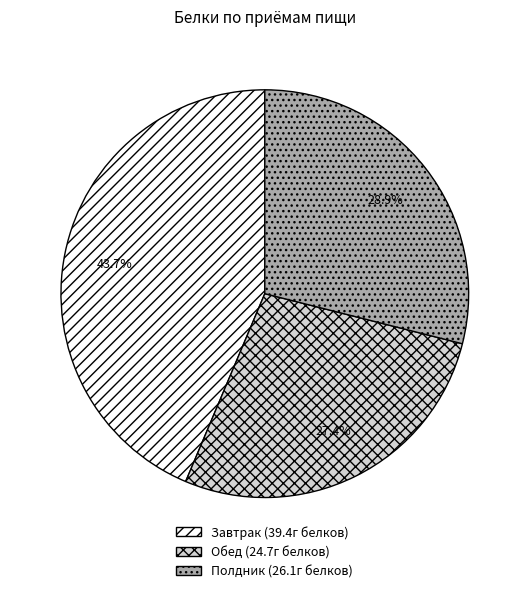

Is there any slice that represents more than half of the pie?

No